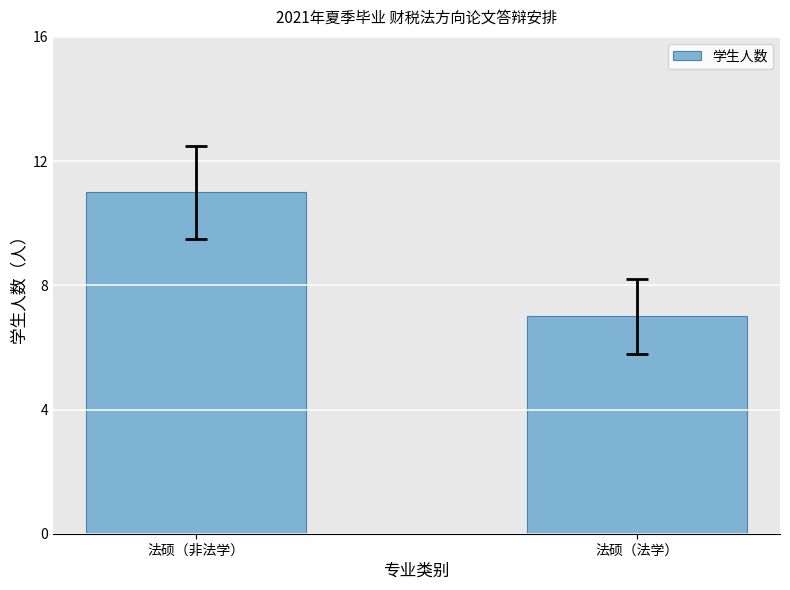

Reading left to right, list all the values displayed in this chart.

法硕（非法学）=11	法硕（法学）=7